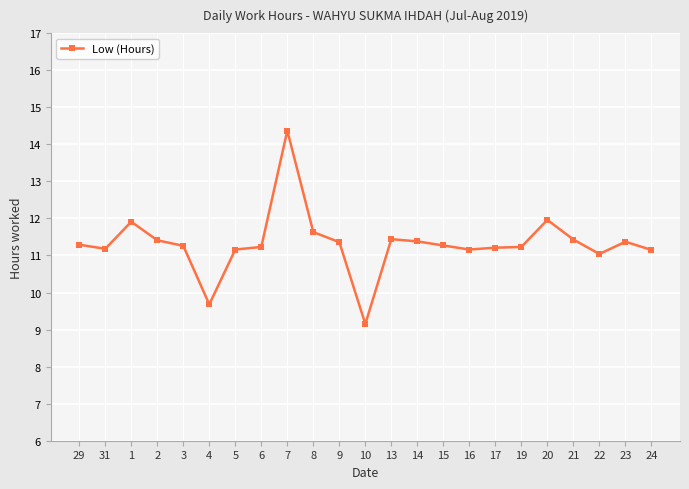

What is the difference between the maximum and minimum values?

5.2